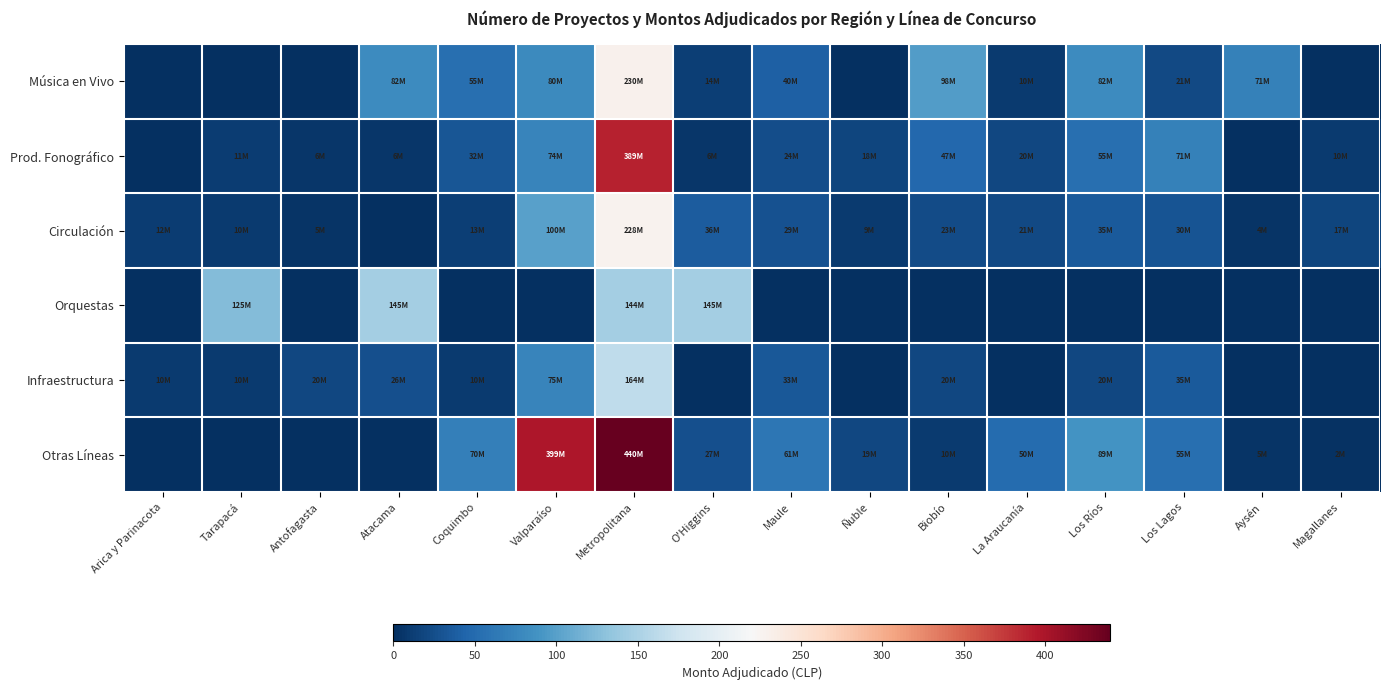

At Arica y Parinacota, list the series in order from smallest to largest.

Música en Vivo, Prod. Fonográfico, Orquestas, Otras Líneas, Infraestructura, Circulación